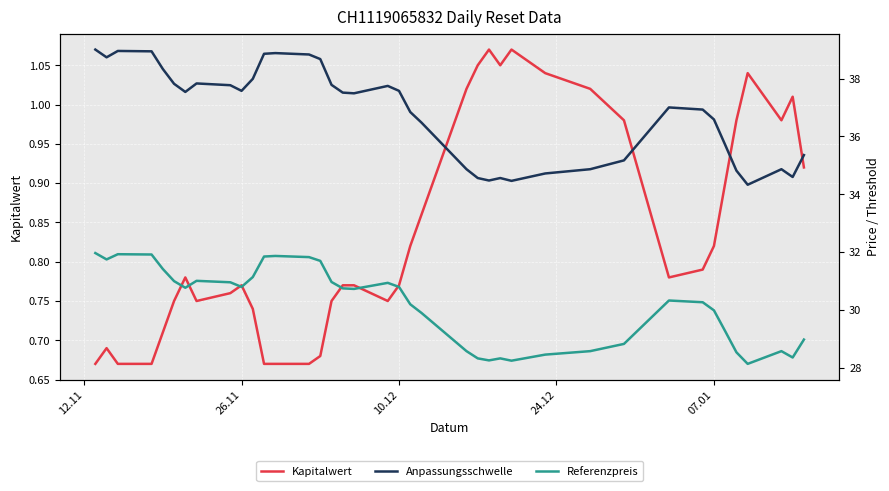

The Kapitalwert series shows 0.3 at 26.11. True or false?

False